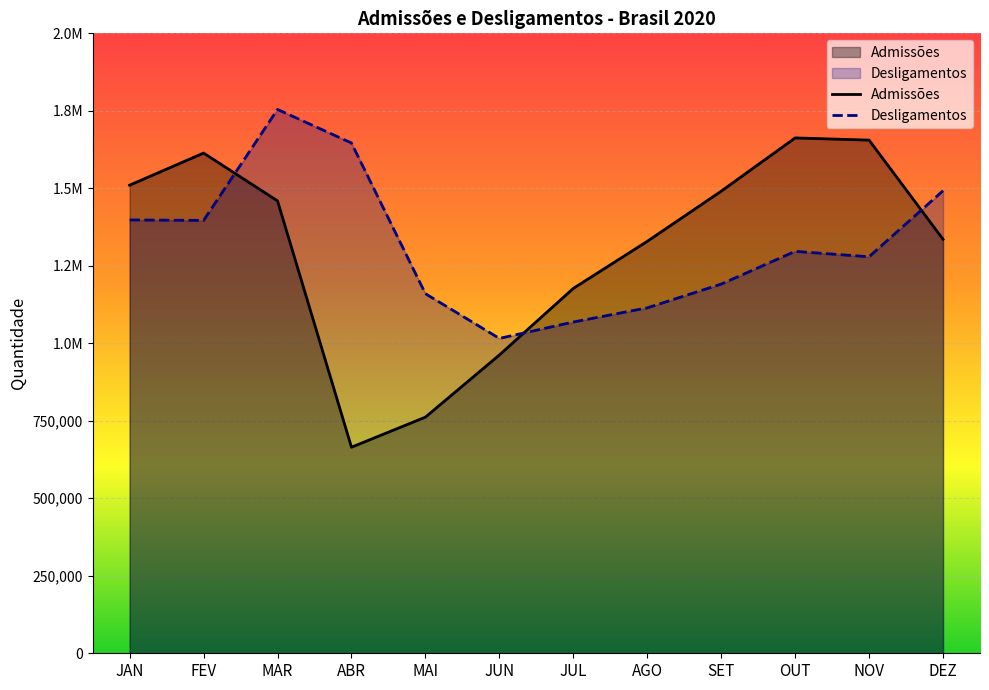

What is the value of the Desligamentos point at the 12th from the left?

1492187